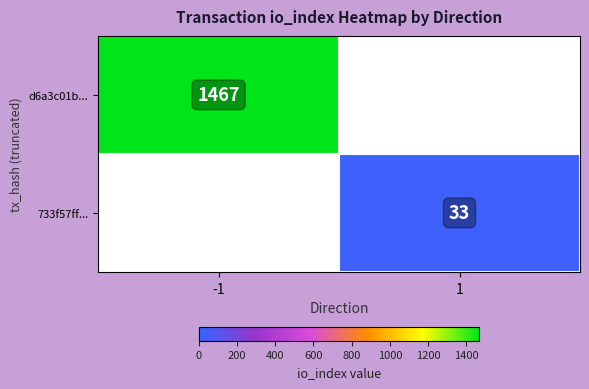

The value of d6a3c01b... at -1 is 659. True or false?

False